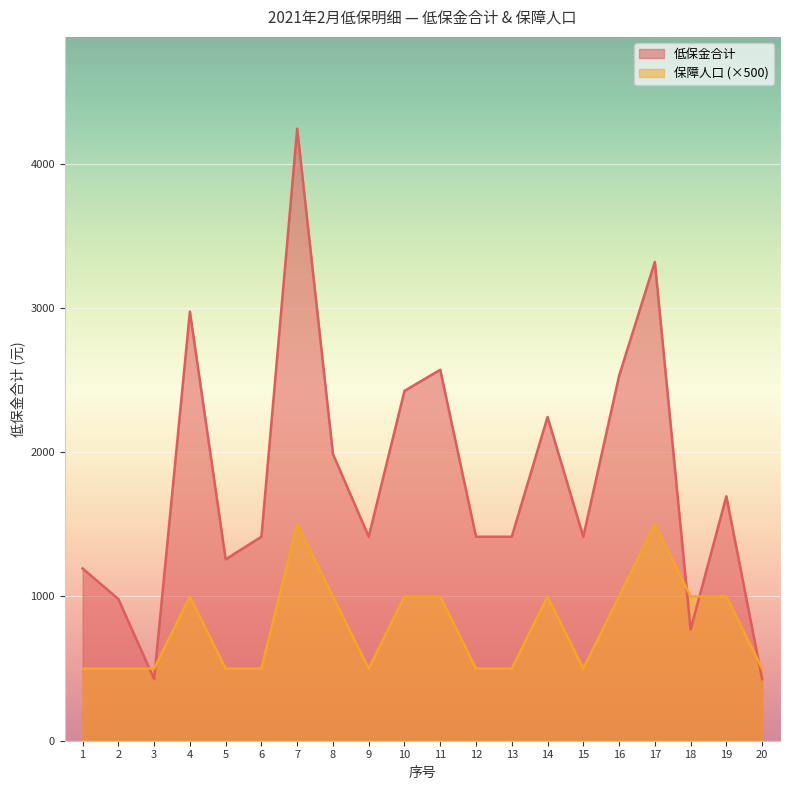

At 2, list the series in order from smallest to largest.

保障人口 (×500), 低保金合计